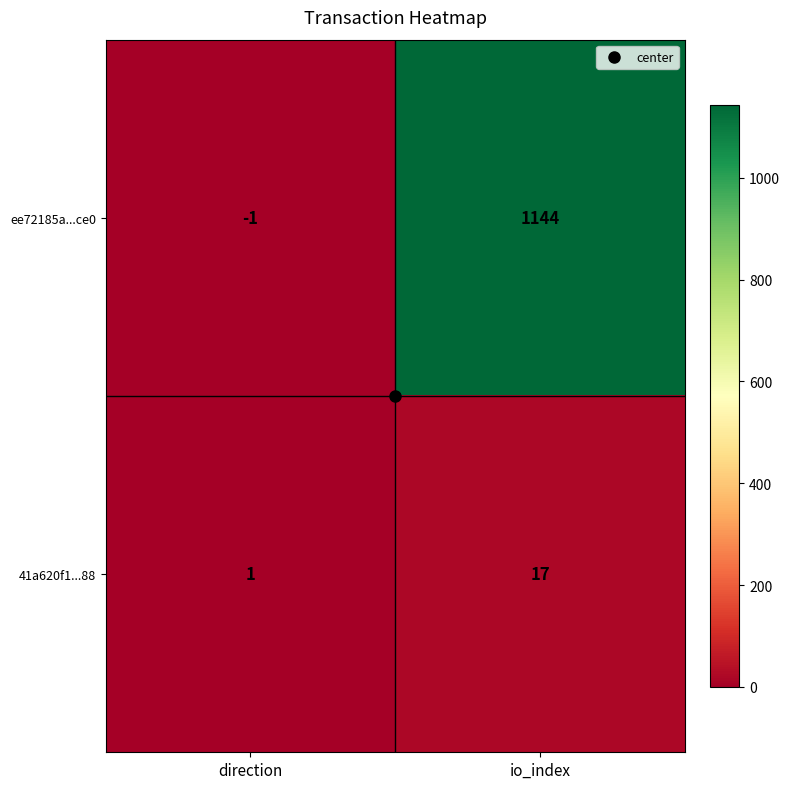

What is the average value of the 41a620f1...88 series?

9